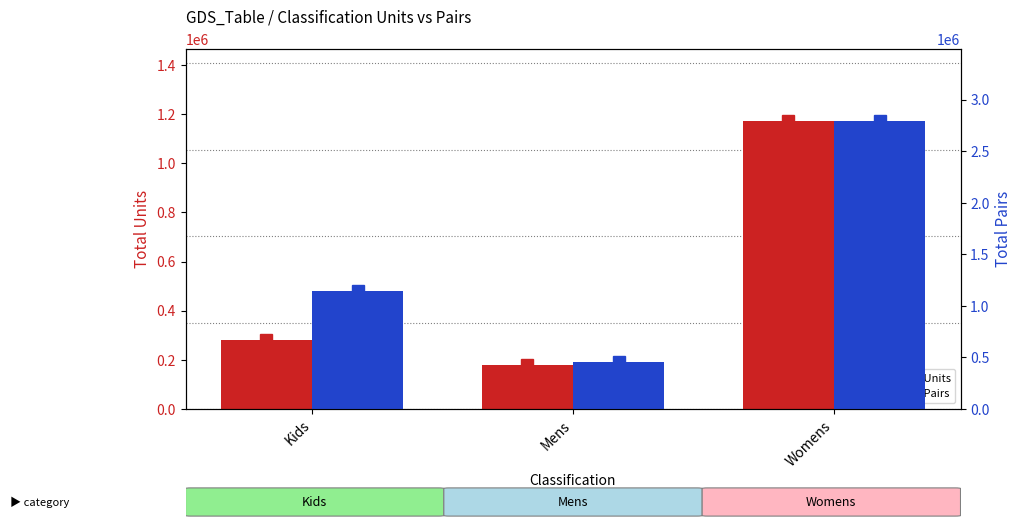

At how many categories does at least one series exceed 1075349?

2